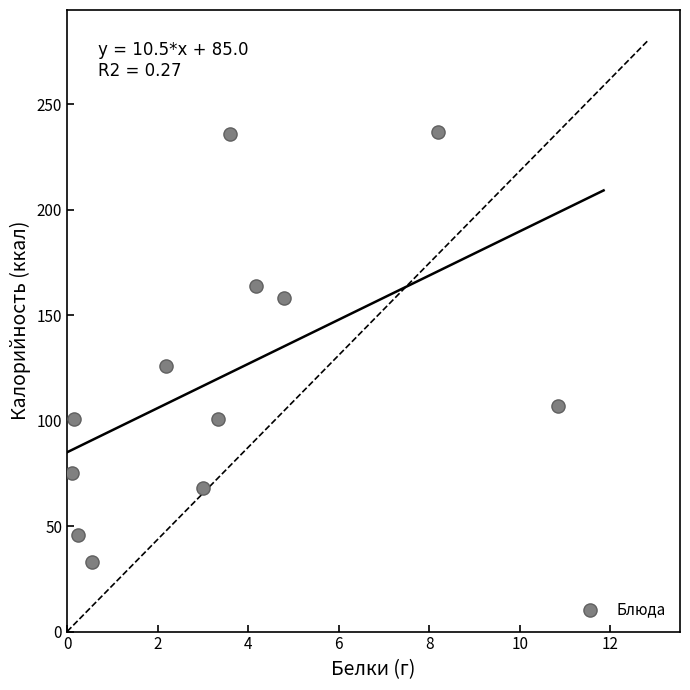

What is the average Y value?

121